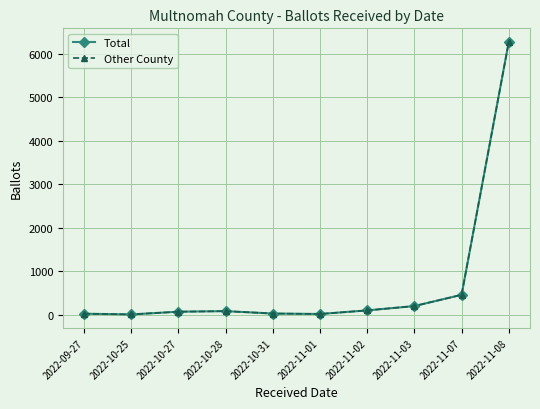

Reading right to left, transcribe all the data shown in this chart.

Total: 2022-11-08=6271	2022-11-07=463	2022-11-03=205	2022-11-02=105	2022-11-01=23	2022-10-31=33	2022-10-28=88	2022-10-27=75	2022-10-25=13	2022-09-27=29
Other County: 2022-11-08=6271	2022-11-07=463	2022-11-03=205	2022-11-02=105	2022-11-01=23	2022-10-31=33	2022-10-28=88	2022-10-27=75	2022-10-25=13	2022-09-27=29